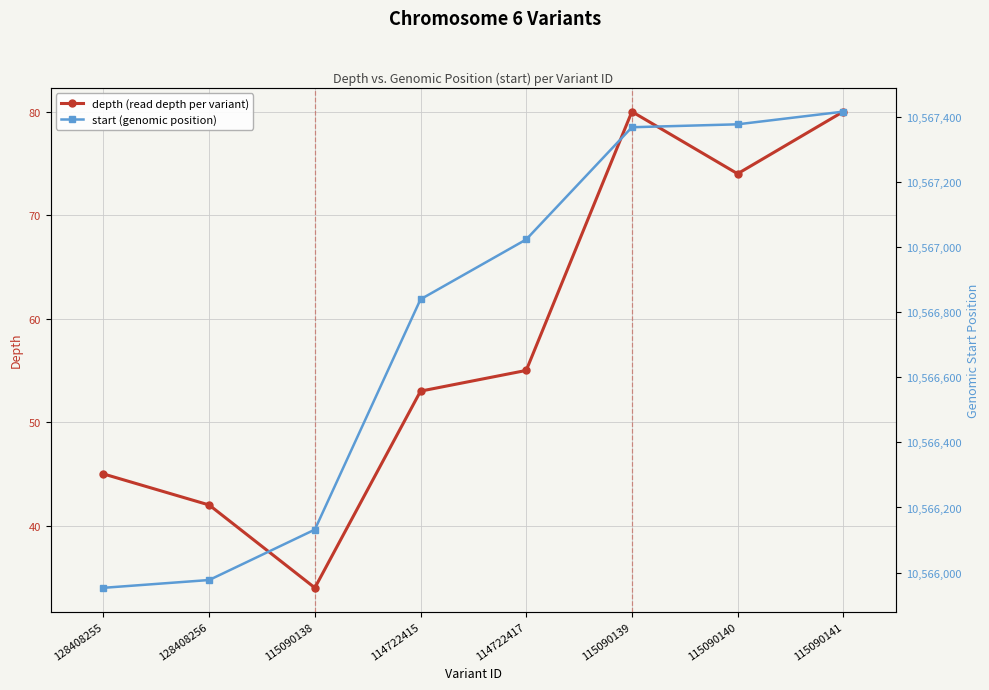

Where does the depth (read depth per variant) series first go above 55?

115090139